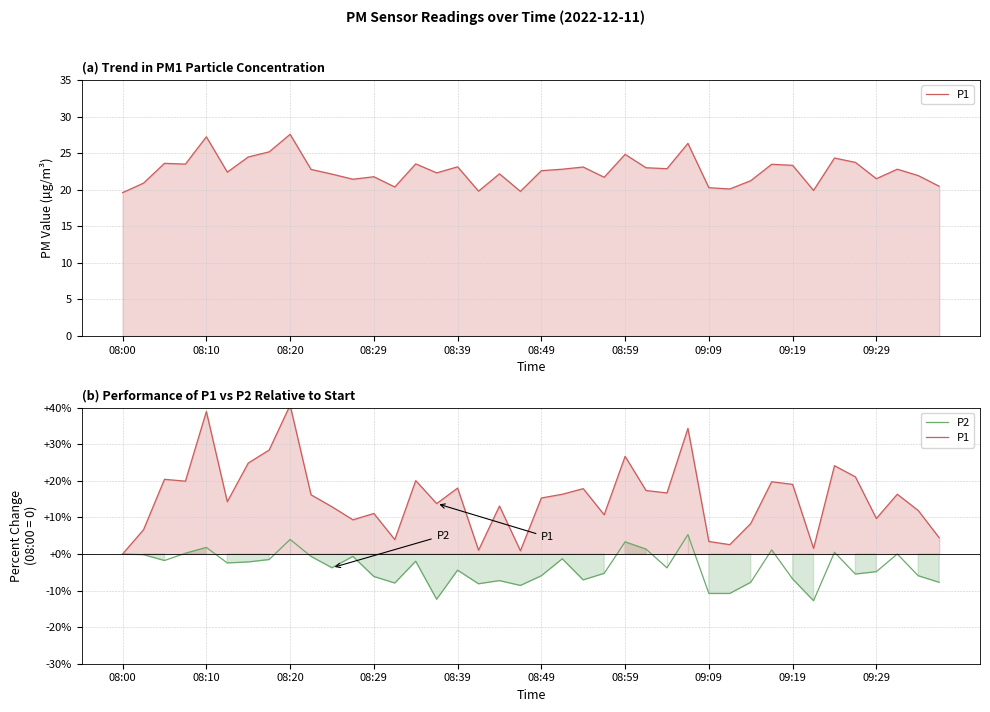

Which has a higher value, 38 or 39?

38